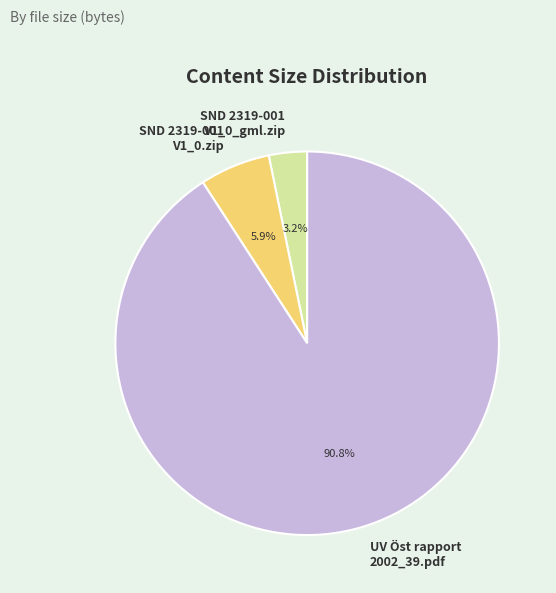

Is there a majority slice in this chart?

Yes